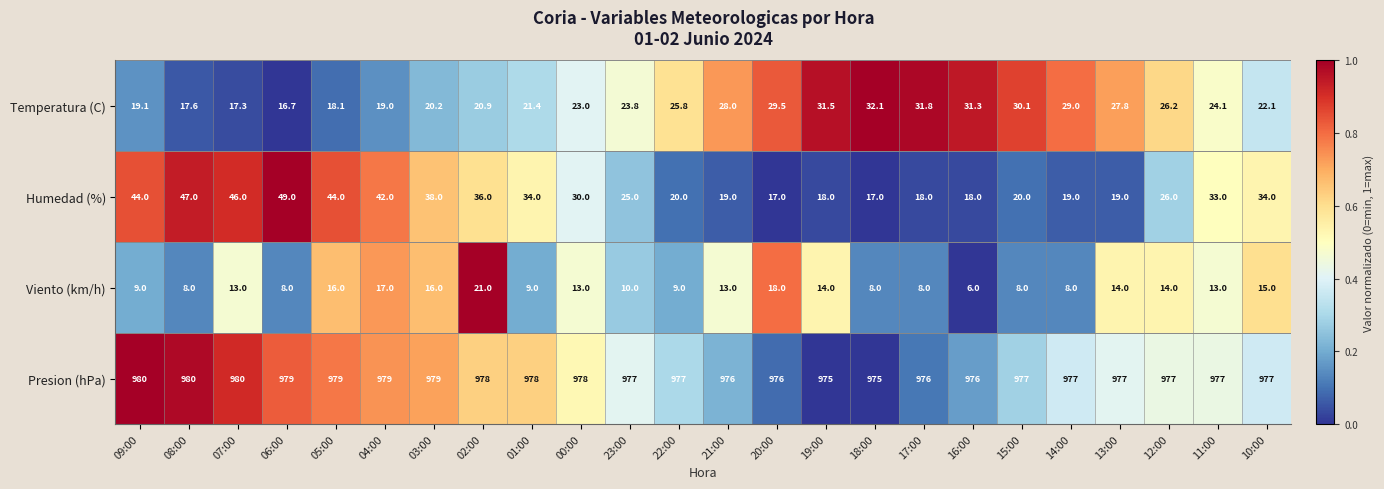

Which series has the widest spread of values?

Humedad (%)